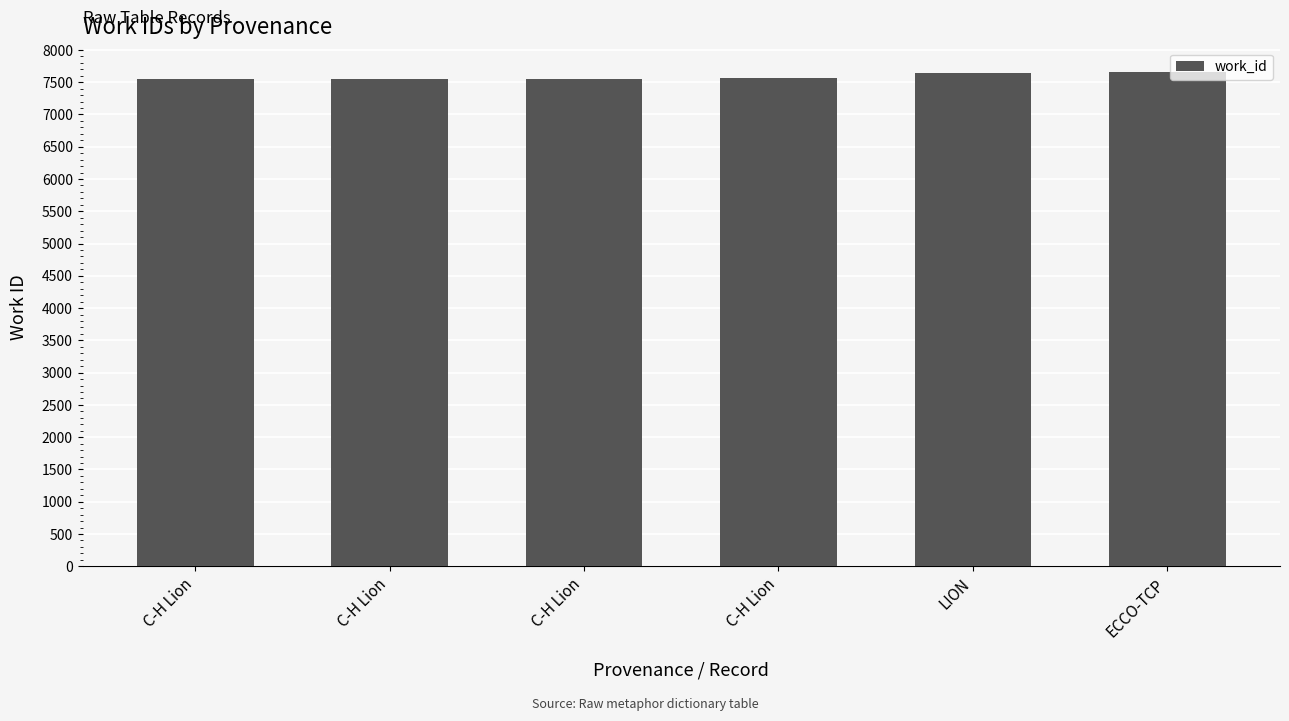

At which category does the chart reach its peak across all series?

ECCO-TCP